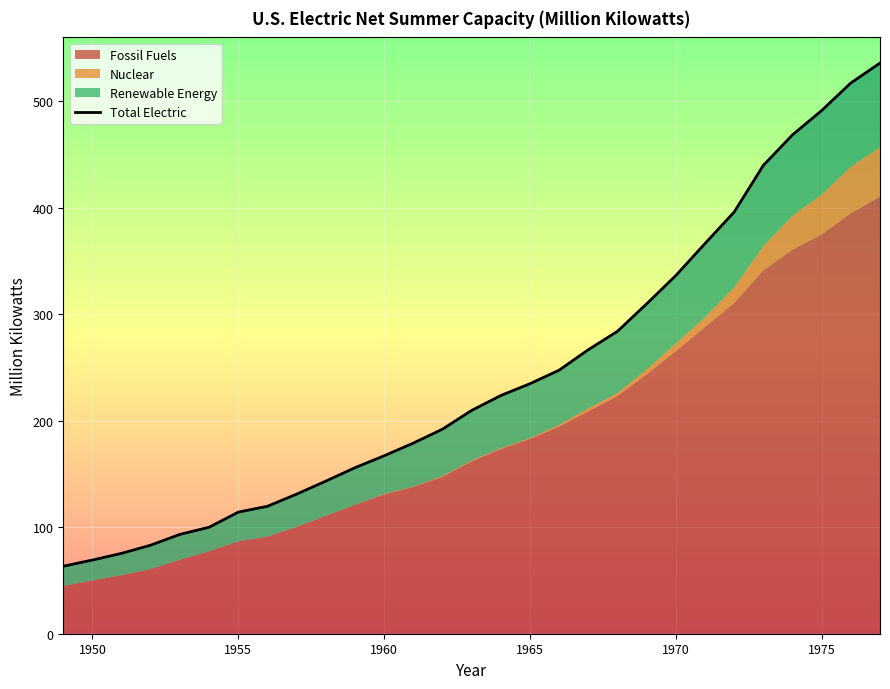

What is the minimum value for Total Electric?

63.4